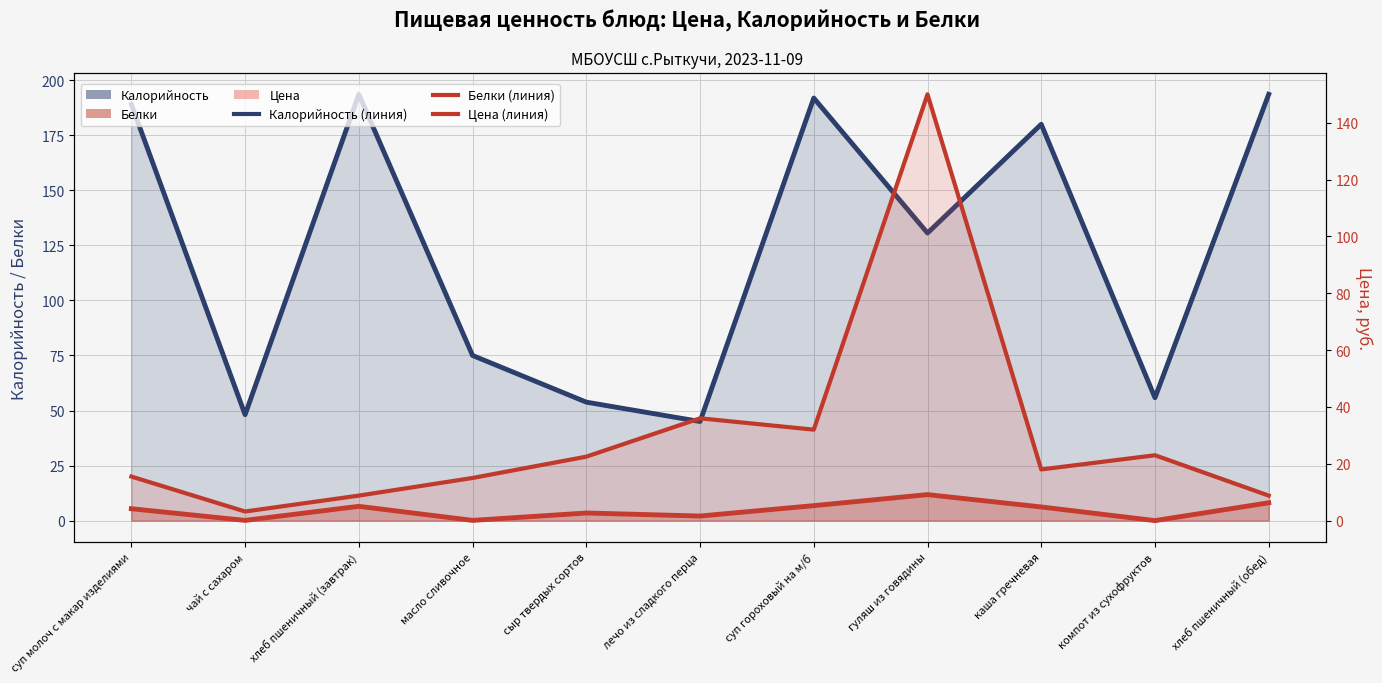

Reading right to left, transcribe all the data shown in this chart.

Калорийность (линия): 193.6	55.8	180.0	130.6	191.9	45.0	53.8	75.0	193.6	48.1	189.0
Белки (линия): 8.1	0.0	6.2	11.8	6.8	2.1	3.5	0.1	6.5	0.1	5.4
Цена: 8.8	23.0	18.0	150.0	32.0	36.0	22.5	15.0	8.8	3.2	15.5